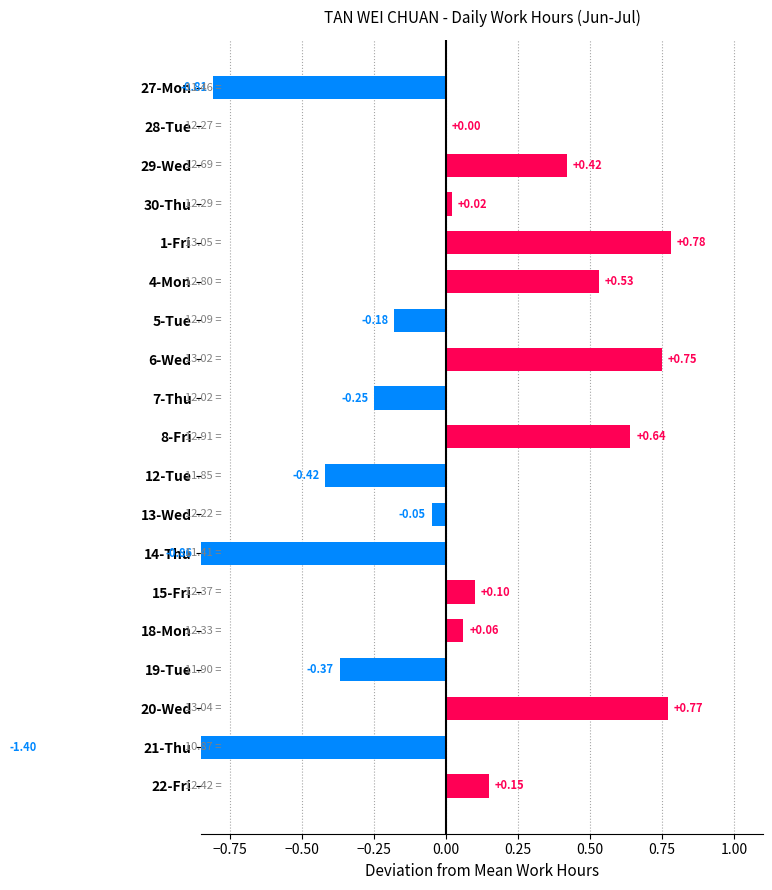

How many series are shown in this chart?

1